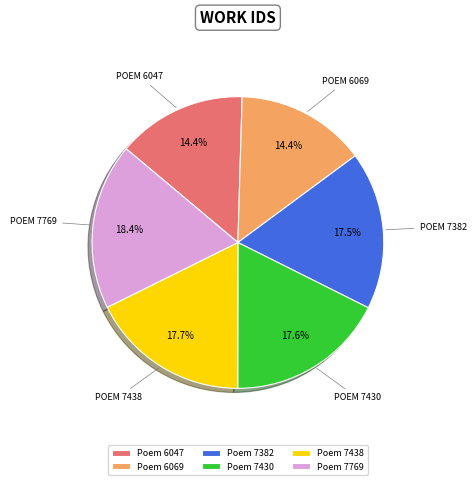

How many slices are in this pie chart?

6